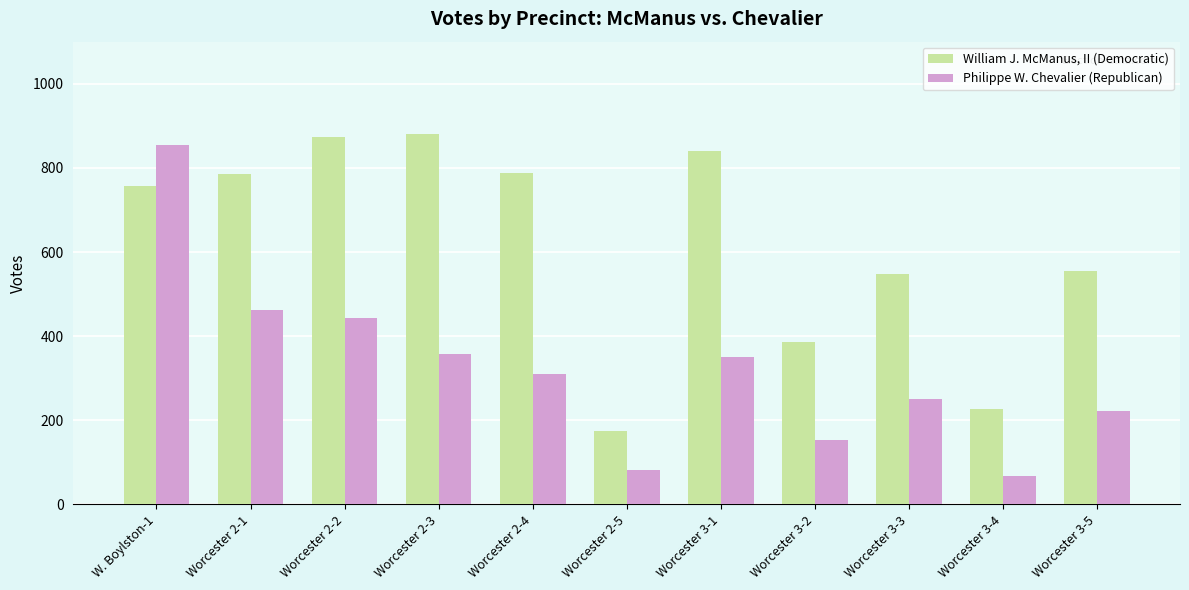

How many series are shown in this chart?

2